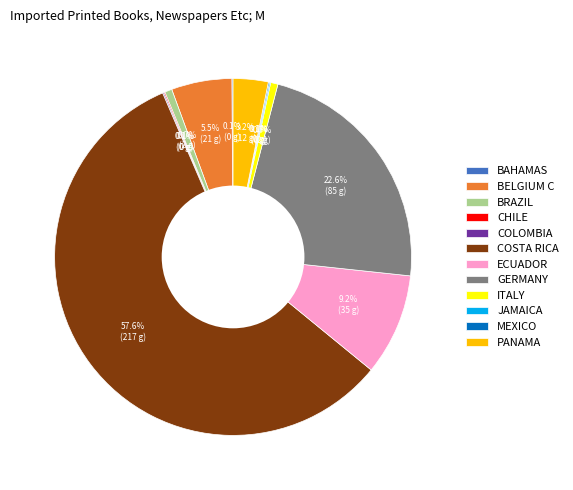

Which category accounts for the majority?

COSTA RICA